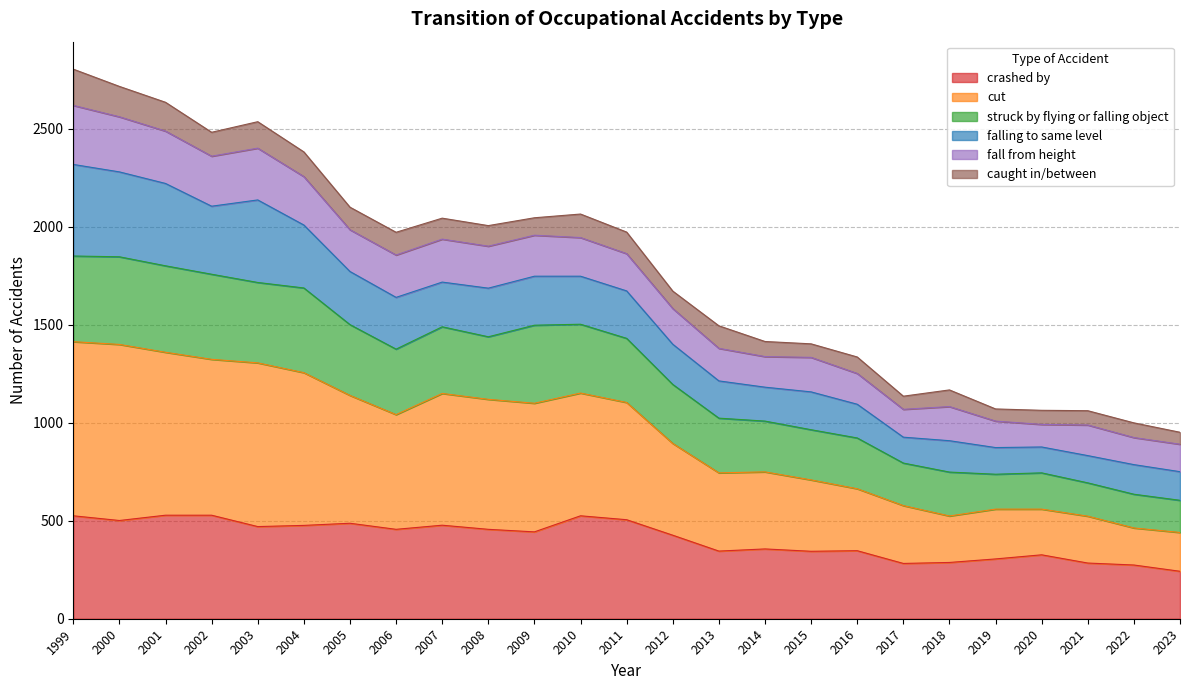

What is the total value across all series at 2021?

1061